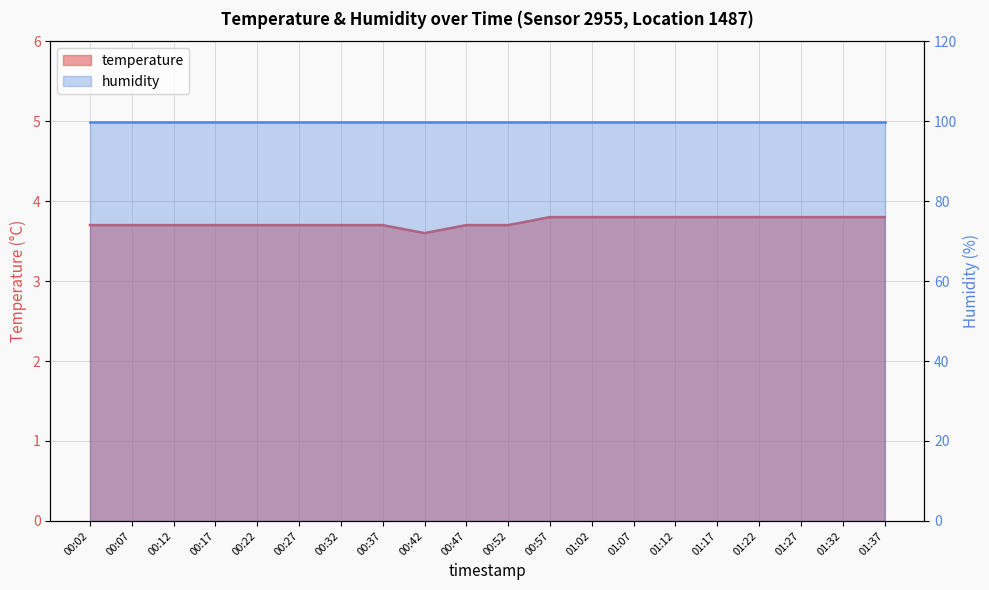

Is it true that the value at 00:27 is 0.8?

False